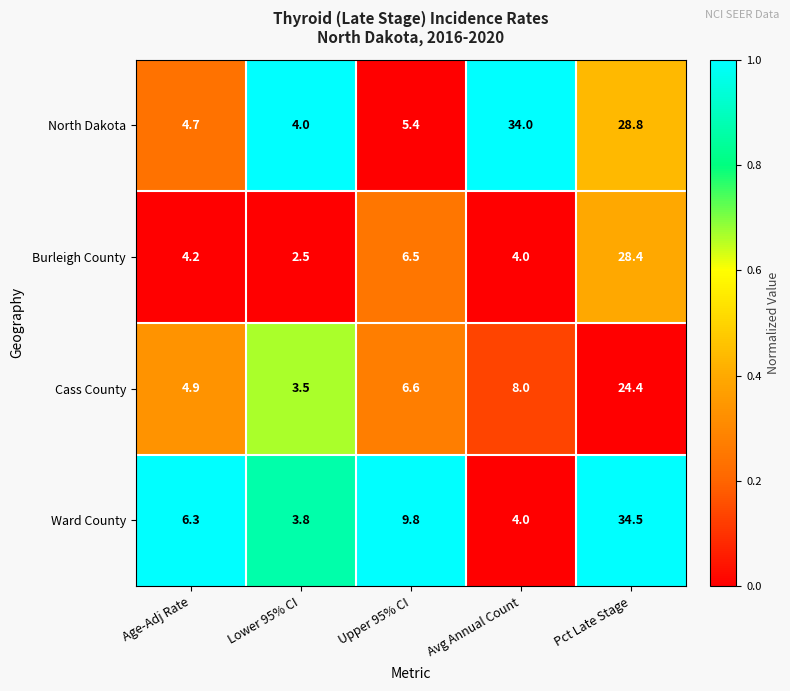

Rank the categories by North Dakota value from lowest to highest.

Lower 95% CI, Age-Adj Rate, Upper 95% CI, Pct Late Stage, Avg Annual Count